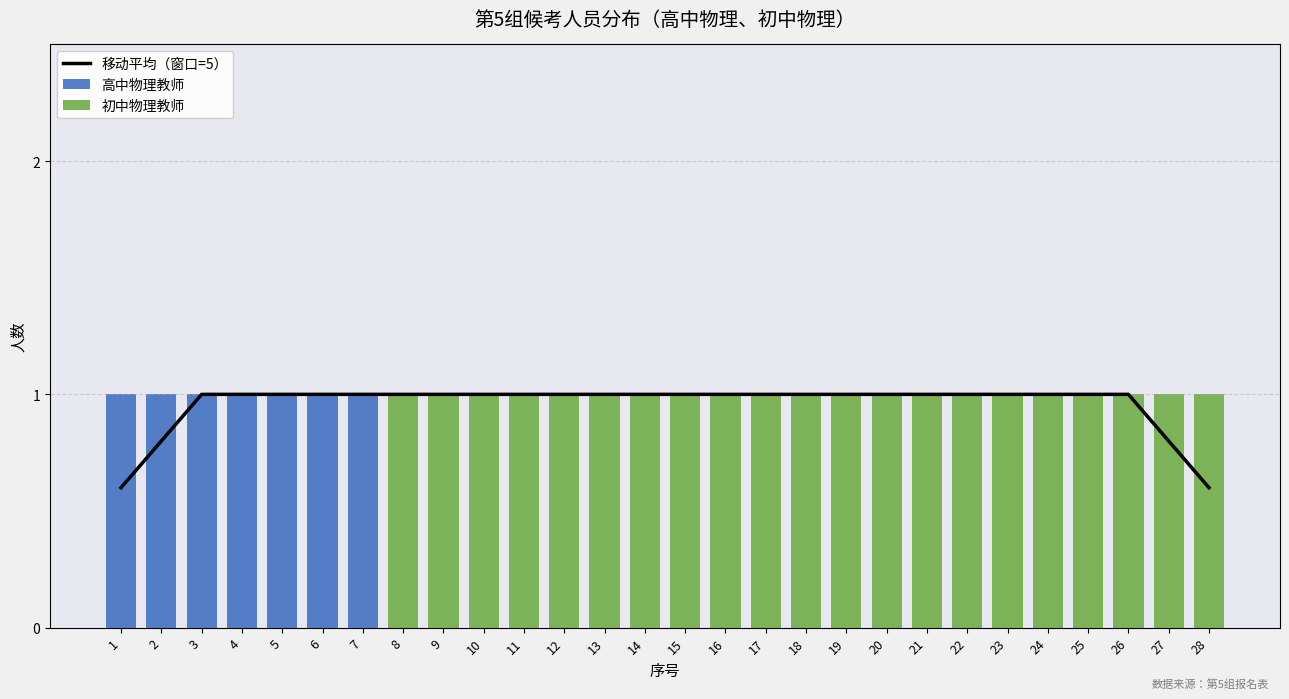

What is the difference between the maximum and second lowest values in the 高中物理教师 series?

1.0